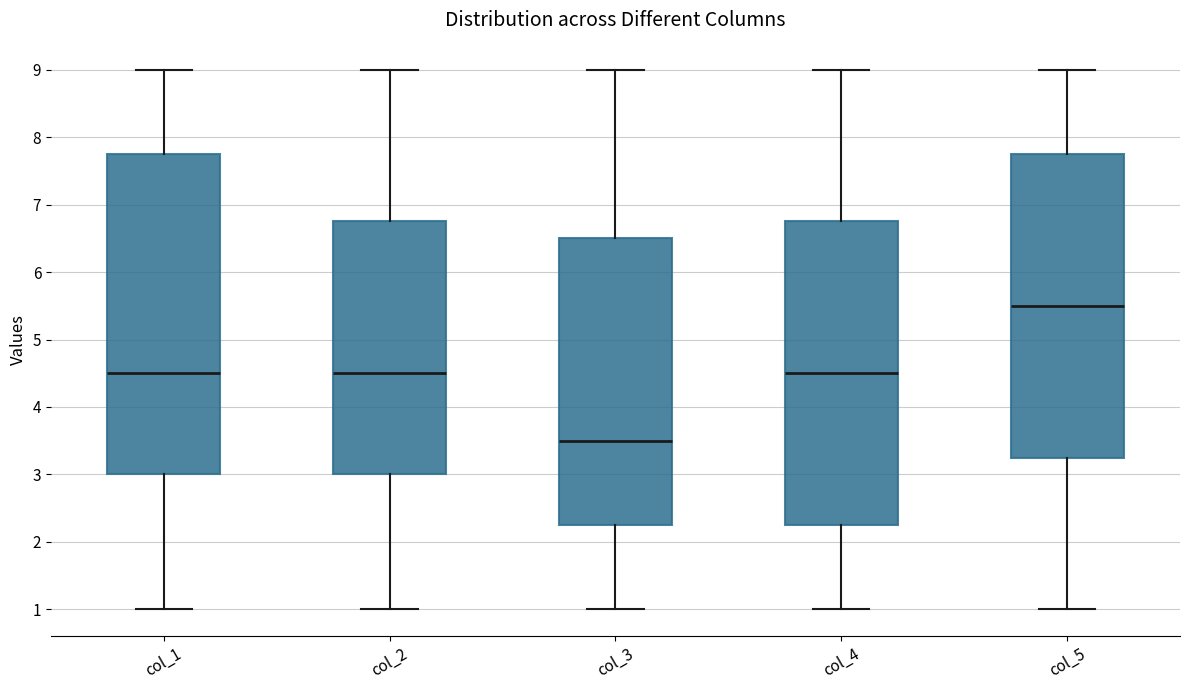

Reading left to right, transcribe this box plot: for each box, give where its median line is, the range the box spans, and where its two whiskers end, as read against the y-axis. The values are not printed on the chart, so give them approximately, as read against the axis.

col_1: median 4.5, box 3.0 to 7.8, whiskers 1.0 to 9.0
col_2: median 4.5, box 3.0 to 6.8, whiskers 1.0 to 9.0
col_3: median 3.5, box 2.3 to 6.5, whiskers 1.0 to 9.0
col_4: median 4.5, box 2.3 to 6.8, whiskers 1.0 to 9.0
col_5: median 5.5, box 3.3 to 7.8, whiskers 1.0 to 9.0